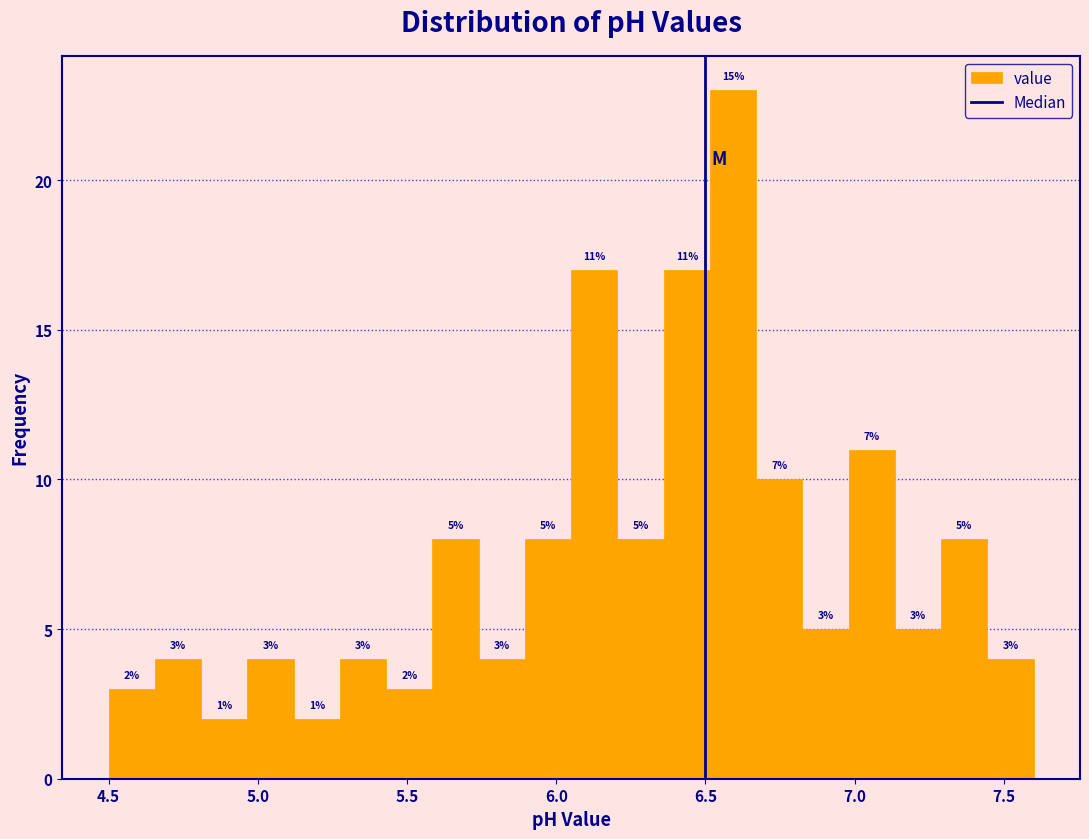

Read against the x-axis, roughly where is the centre of the tallest bar?

6.60